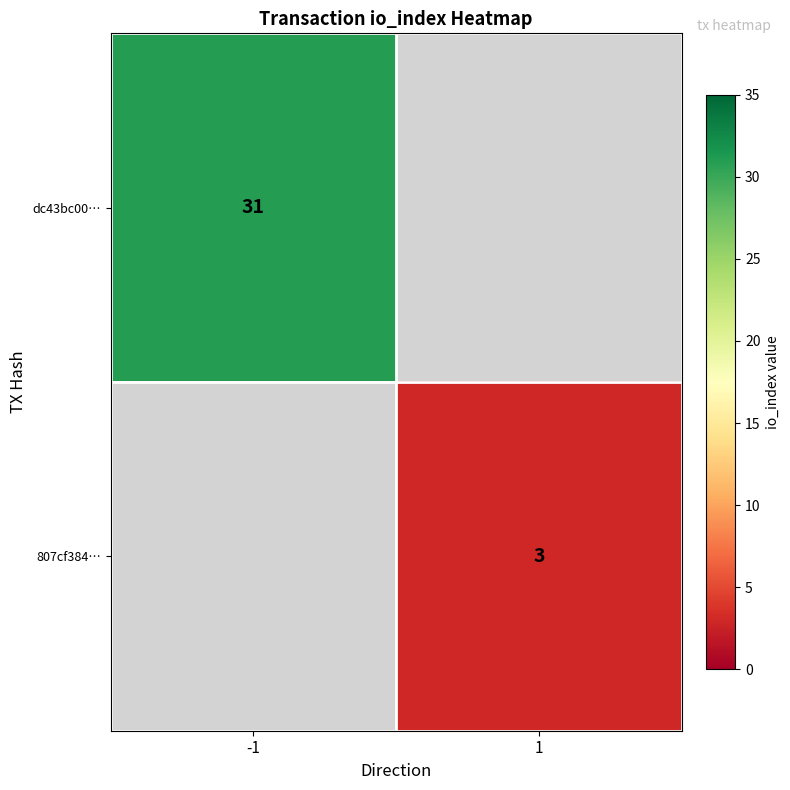

Which label corresponds to the smallest value in the chart?

1